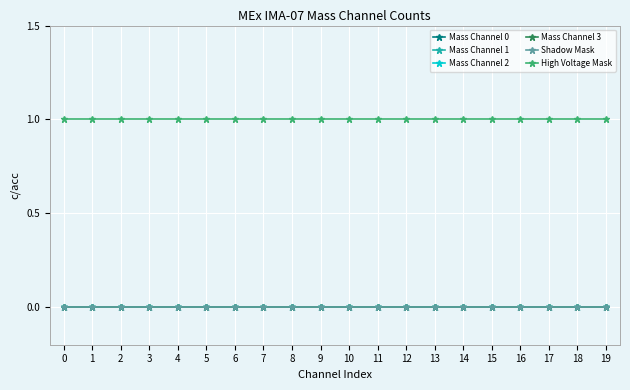

Does the chart have visible grid lines?

Yes